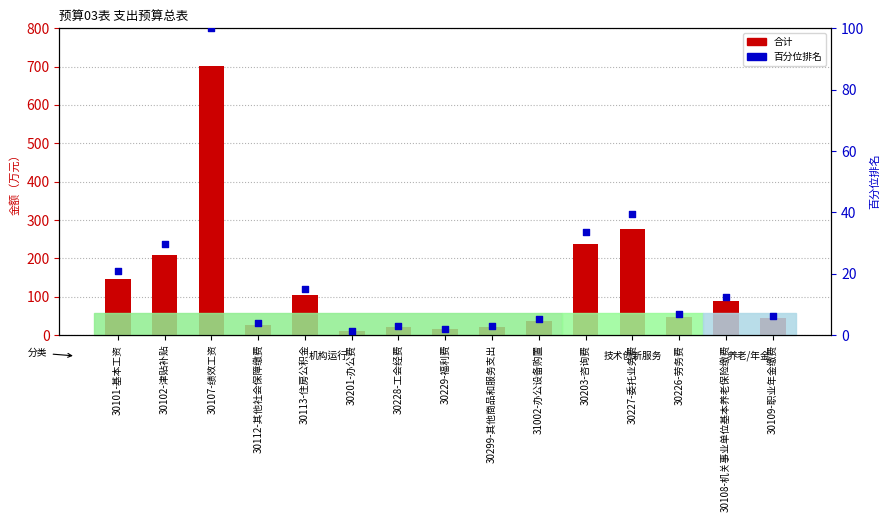

Which series has the largest total across all categories?

合计